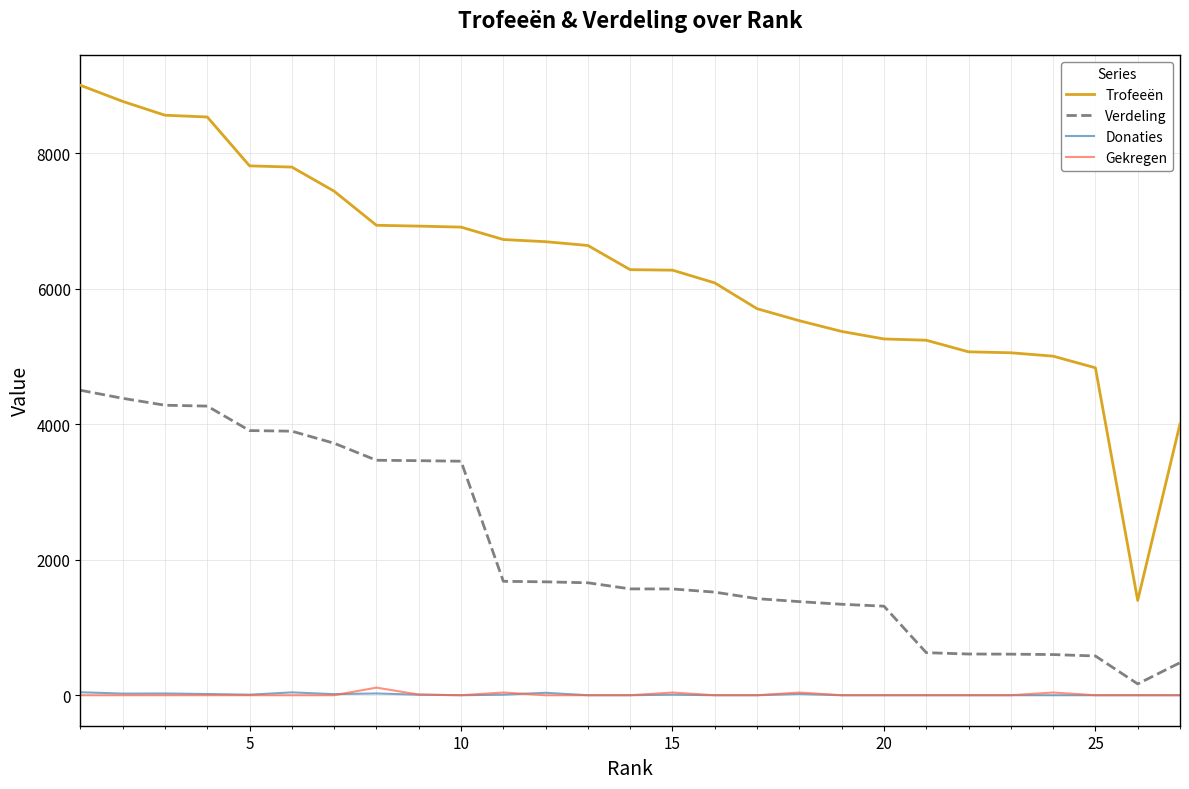

What is the minimum value for Trofeeën?

1399